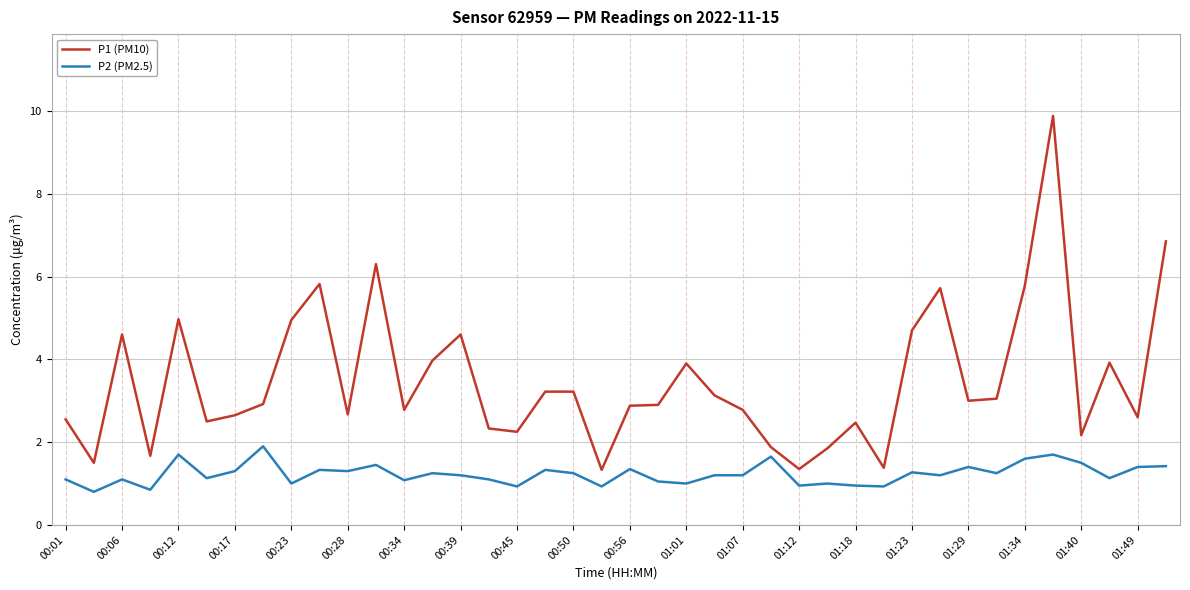

Which series has the largest total across all categories?

P1 (PM10)